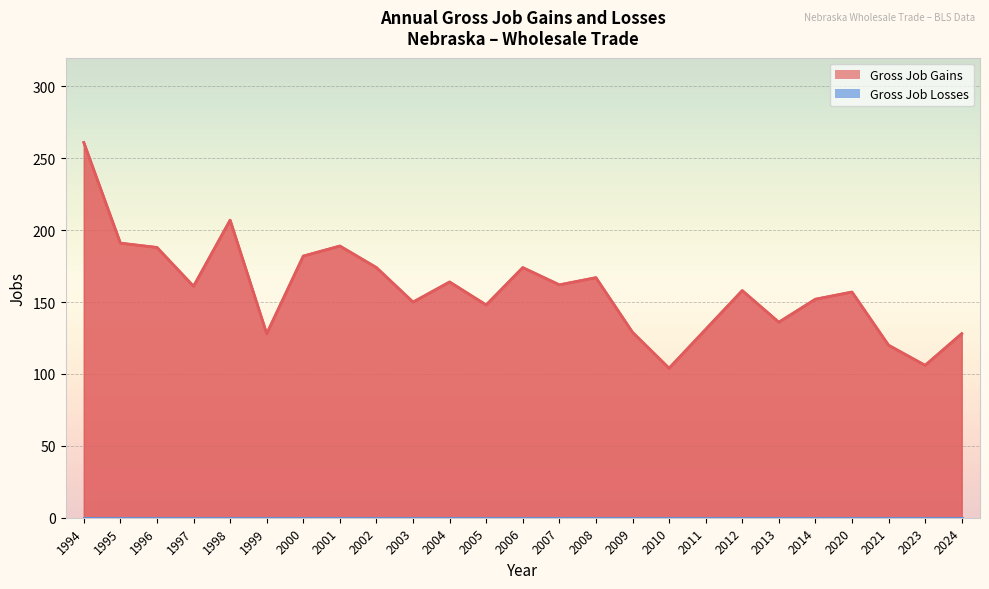

What is the difference between the second highest and second lowest values?

101